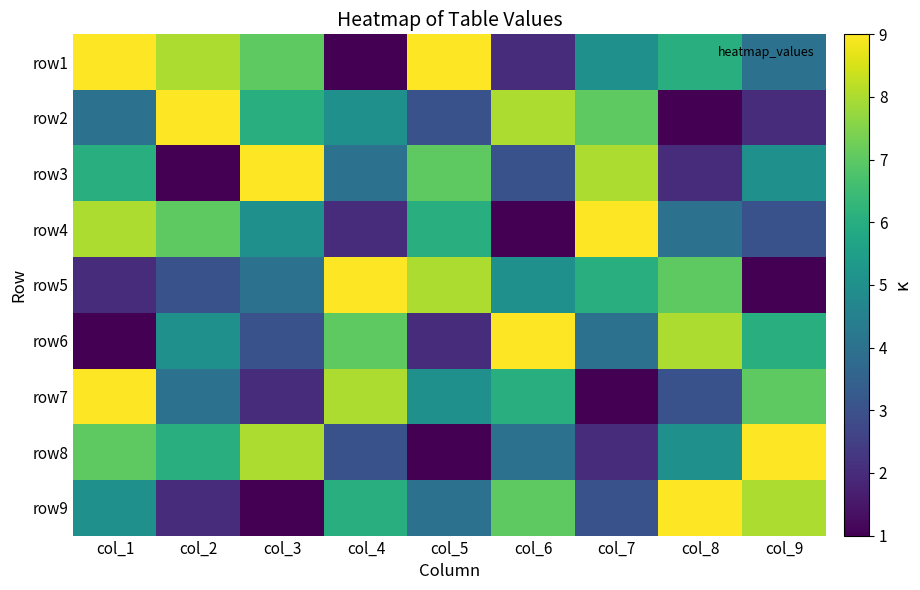

Reading left to right, transcribe all the data shown in this chart.

row1: col_1=9	col_2=8	col_3=7	col_4=1	col_5=9	col_6=2	col_7=5	col_8=6	col_9=4
row2: col_1=4	col_2=9	col_3=6	col_4=5	col_5=3	col_6=8	col_7=7	col_8=1	col_9=2
row3: col_1=6	col_2=1	col_3=9	col_4=4	col_5=7	col_6=3	col_7=8	col_8=2	col_9=5
row4: col_1=8	col_2=7	col_3=5	col_4=2	col_5=6	col_6=1	col_7=9	col_8=4	col_9=3
row5: col_1=2	col_2=3	col_3=4	col_4=9	col_5=8	col_6=5	col_7=6	col_8=7	col_9=1
row6: col_1=1	col_2=5	col_3=3	col_4=7	col_5=2	col_6=9	col_7=4	col_8=8	col_9=6
row7: col_1=9	col_2=4	col_3=2	col_4=8	col_5=5	col_6=6	col_7=1	col_8=3	col_9=7
row8: col_1=7	col_2=6	col_3=8	col_4=3	col_5=1	col_6=4	col_7=2	col_8=5	col_9=9
row9: col_1=5	col_2=2	col_3=1	col_4=6	col_5=4	col_6=7	col_7=3	col_8=9	col_9=8